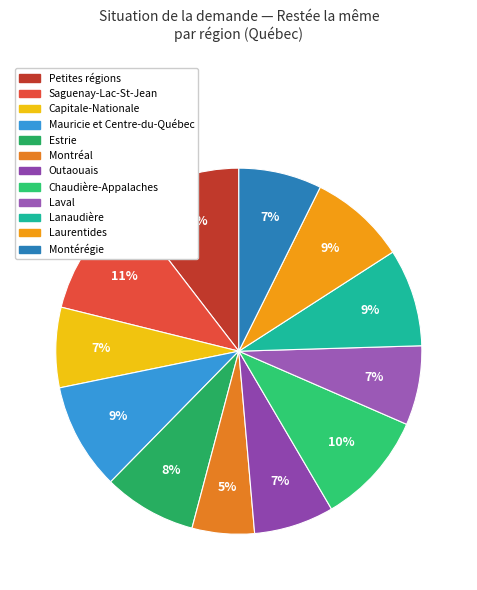

How many segments does this pie chart have?

12